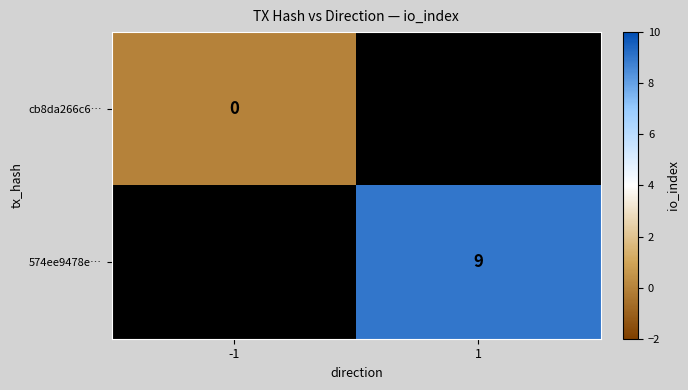

Count the number of data series in this chart.

2